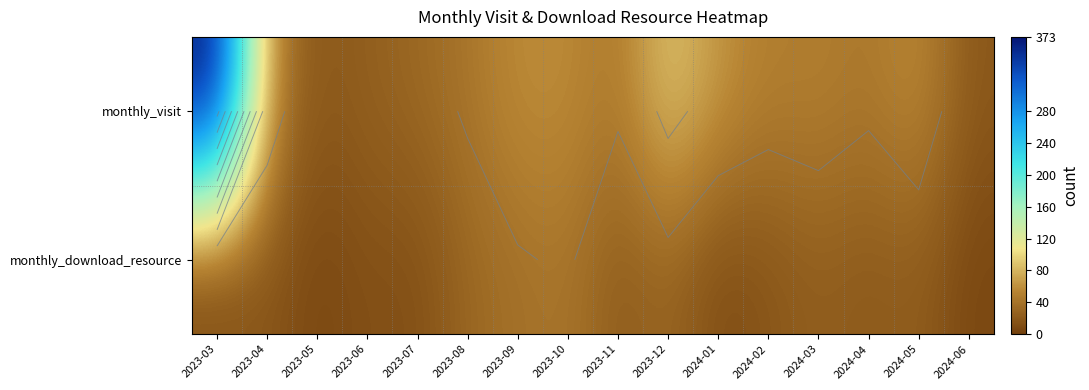

What is the highest value of the monthly_visit series?

373